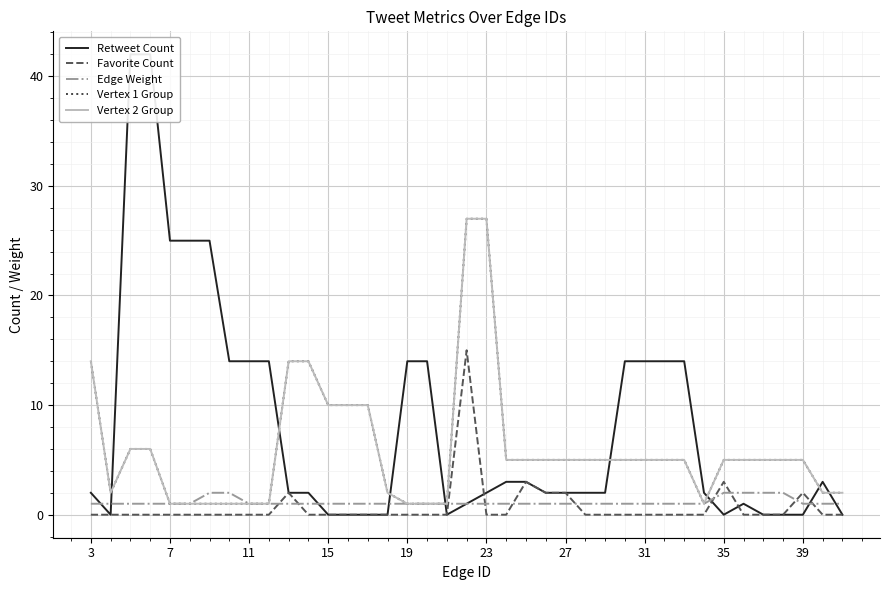

At how many categories does at least one series exceed 31?

2